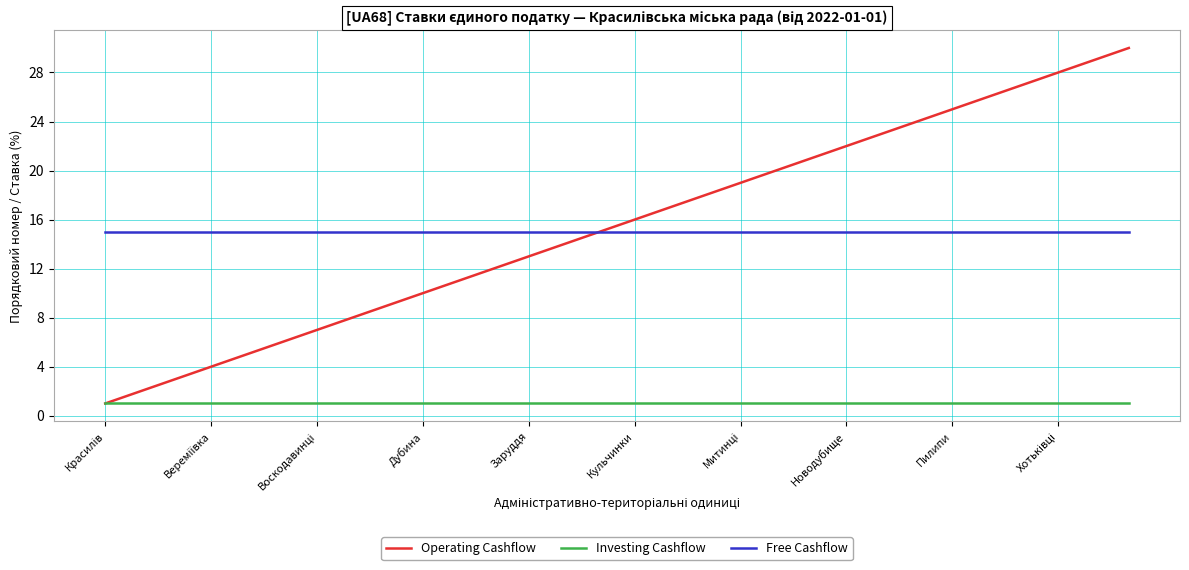

True or false: Free Cashflow and Investing Cashflow intersect in this chart.

False